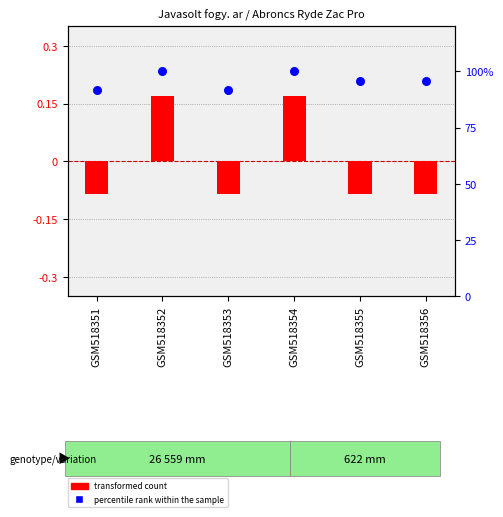

At how many categories does at least one series exceed 33?

6